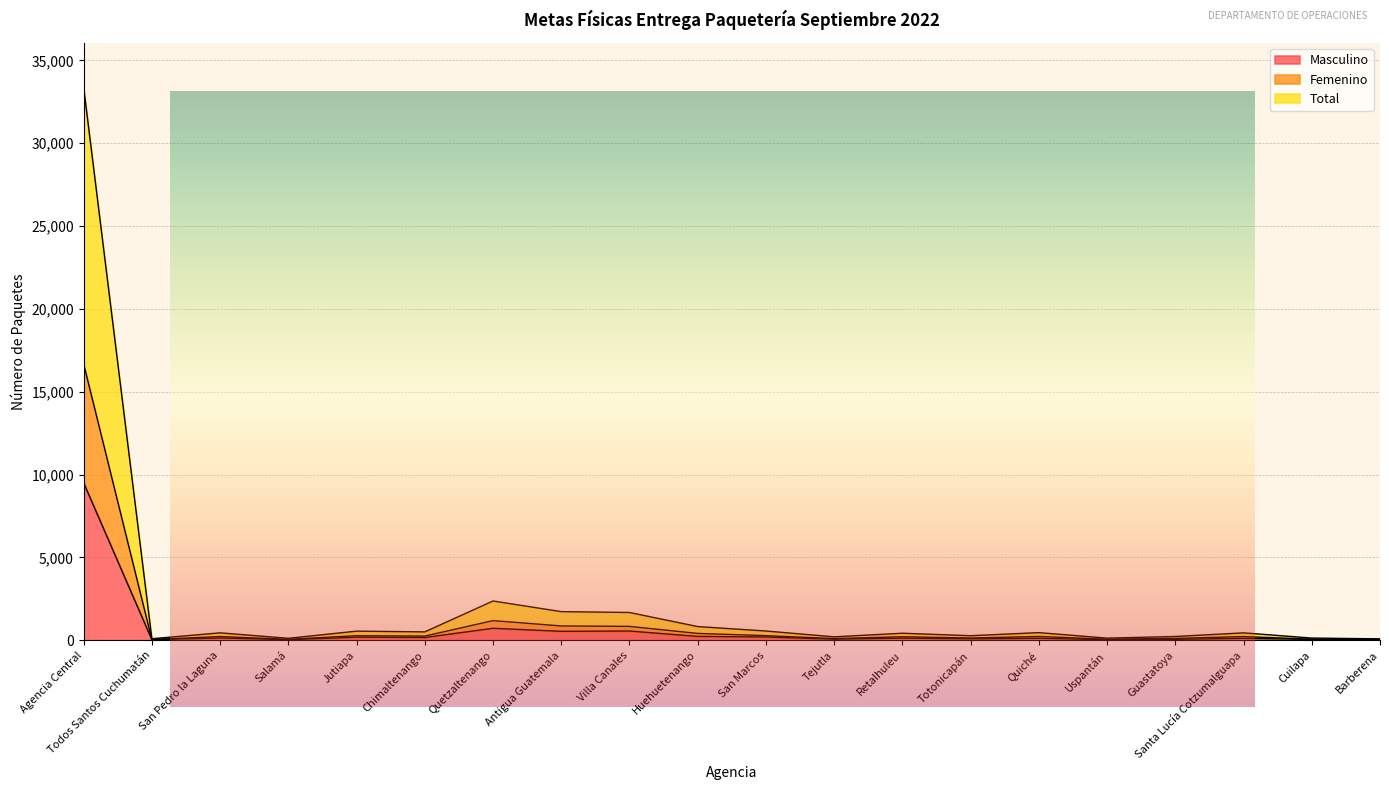

How many distinct data groups are displayed?

3